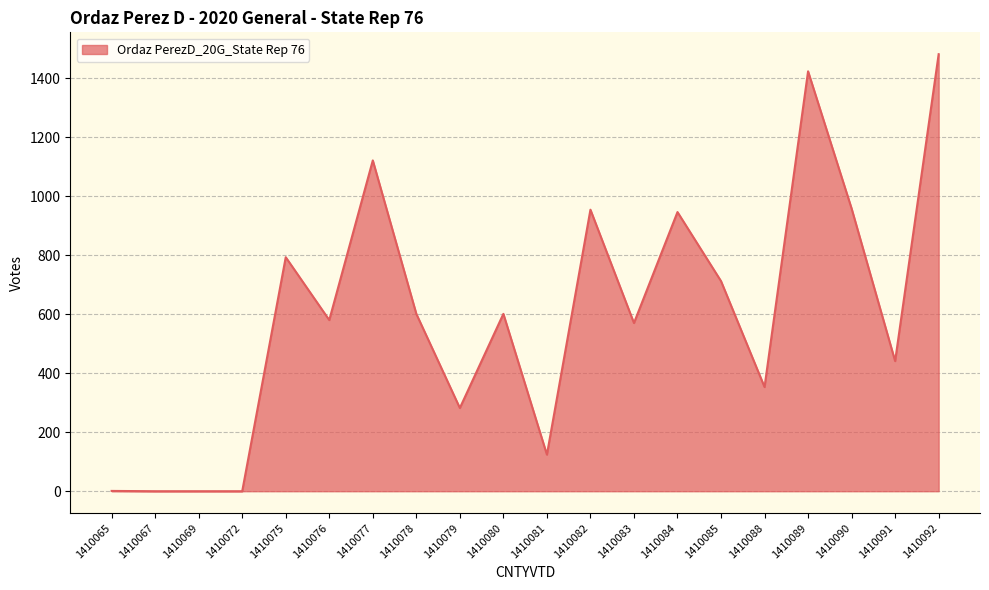

How many lines are shown in the chart?

1